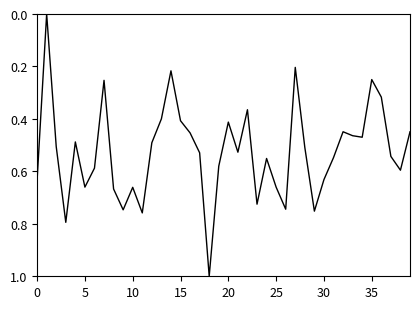

What is the maximum value shown in the chart?

1.0